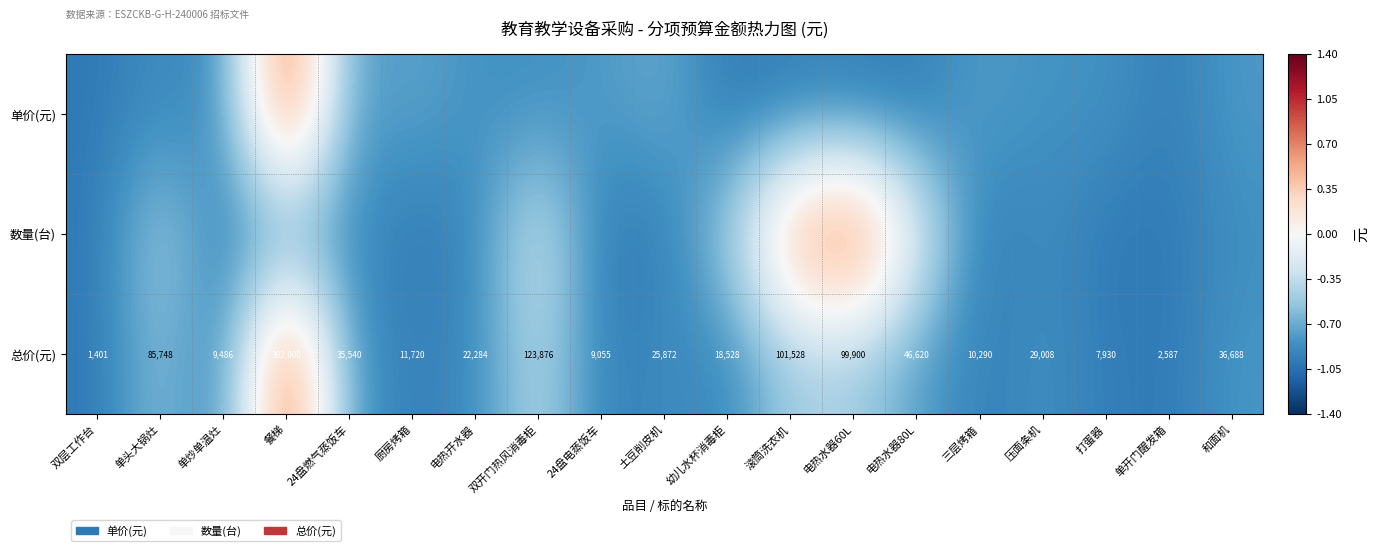

Which category has the lowest value in the 总价(元) series?

双层工作台